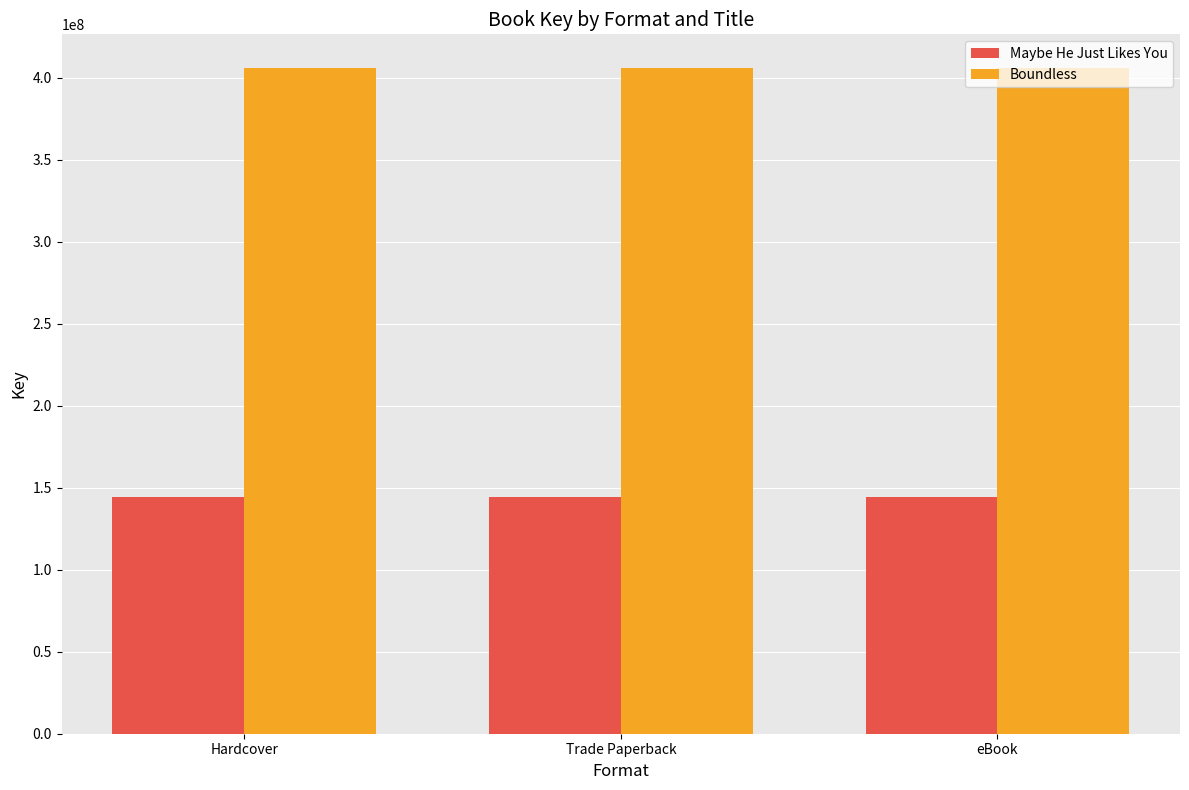

True or false: Maybe He Just Likes You has a value of 144637348 at Trade Paperback.

True